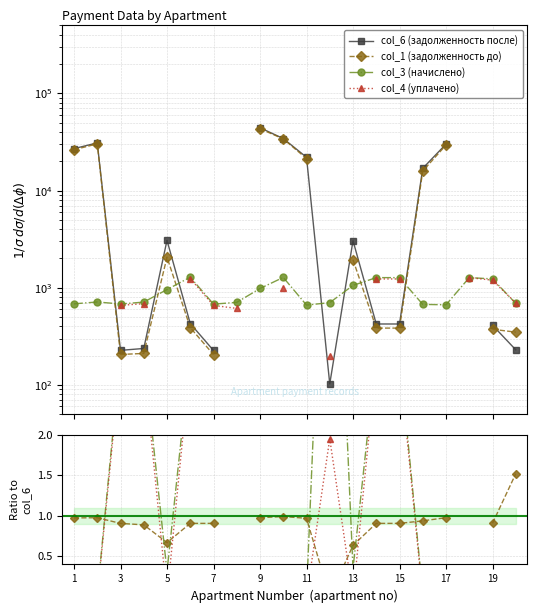

How many lines are shown in the chart?

4